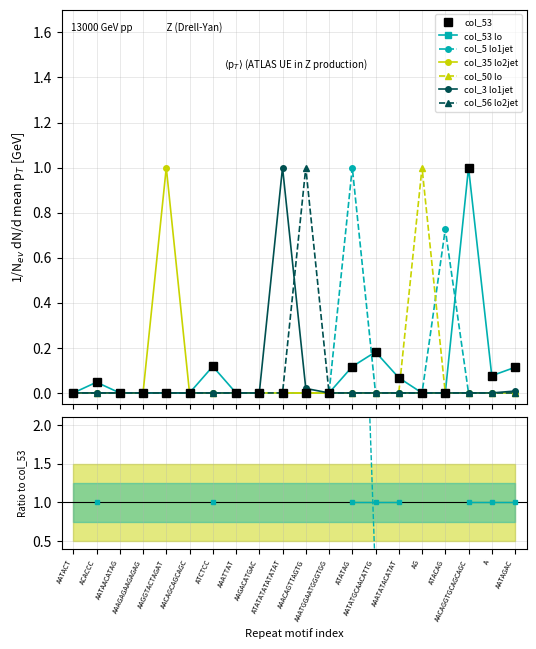

Which series has the largest range (max minus min)?

col_53